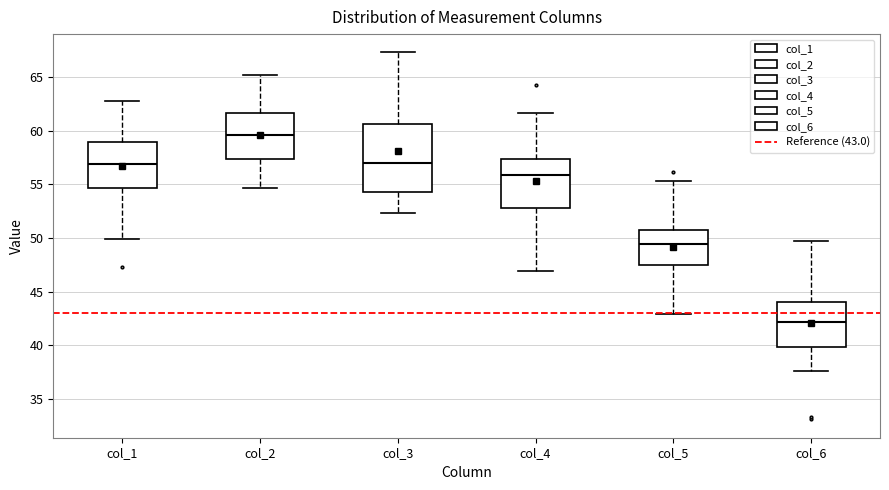

Reading left to right, read every box against the y-axis: the position of its median line, the range the box covers, and the ends of its whiskers. The values are not printed on the chart, so give them approximately, as read against the axis.

col_1: median 57.0, box 54.5 to 59.0, whiskers 50.0 to 63.0
col_2: median 59.5, box 57.5 to 61.5, whiskers 54.5 to 65.0
col_3: median 57.0, box 54.5 to 60.5, whiskers 52.5 to 67.5
col_4: median 56.0, box 53.0 to 57.5, whiskers 47.0 to 61.5
col_5: median 49.5, box 47.5 to 51.0, whiskers 43.0 to 55.5
col_6: median 42.0, box 40.0 to 44.0, whiskers 37.5 to 49.5